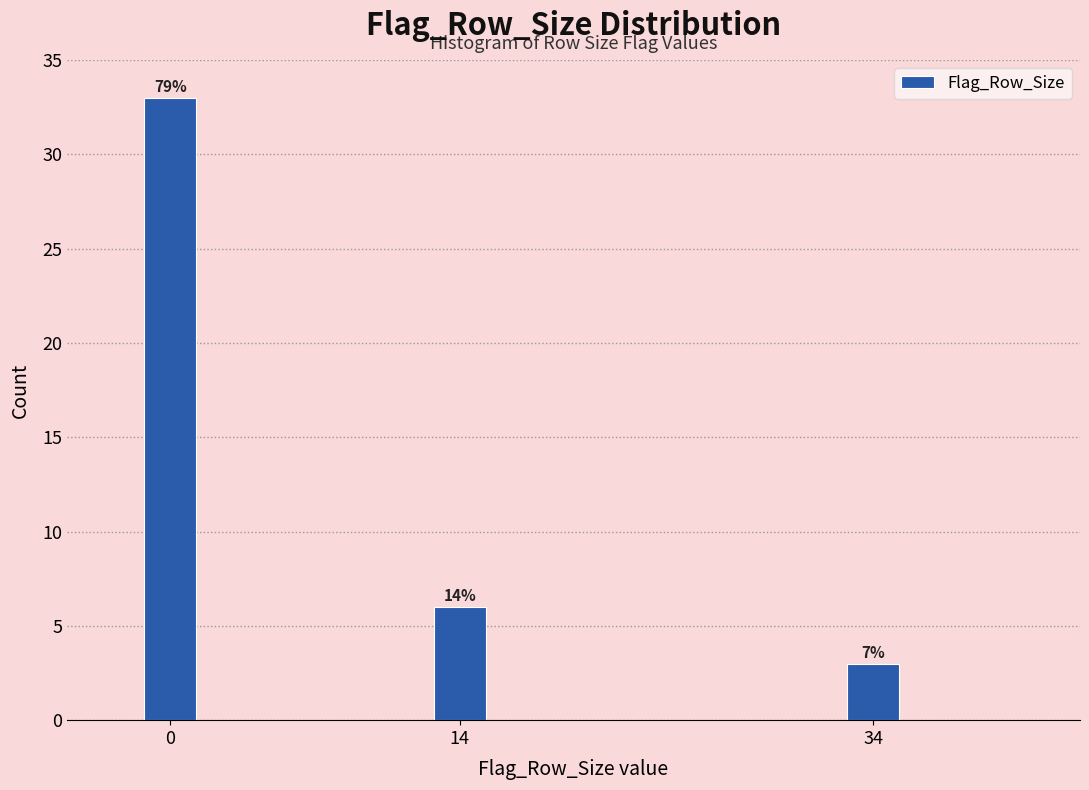

Are the bars horizontal?

No